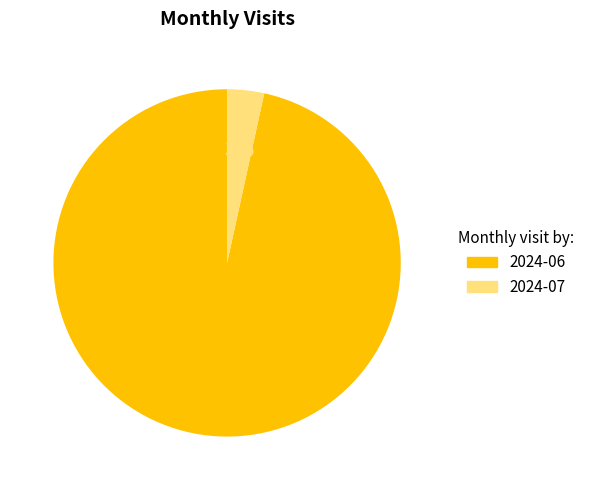

Rank the categories by value from highest to lowest.

2024-06, 2024-07